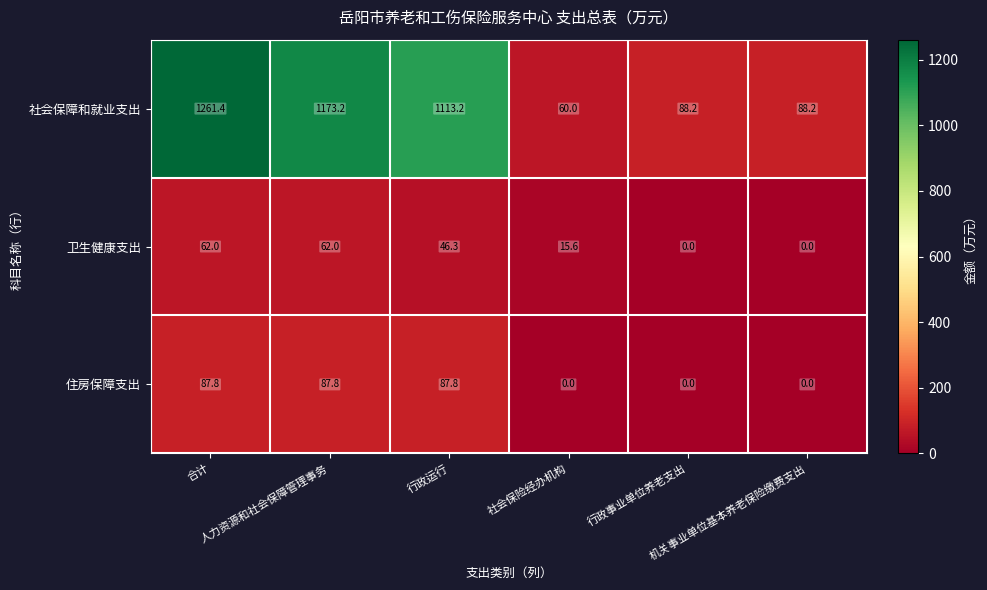

Which series has the largest range (max minus min)?

社会保障和就业支出